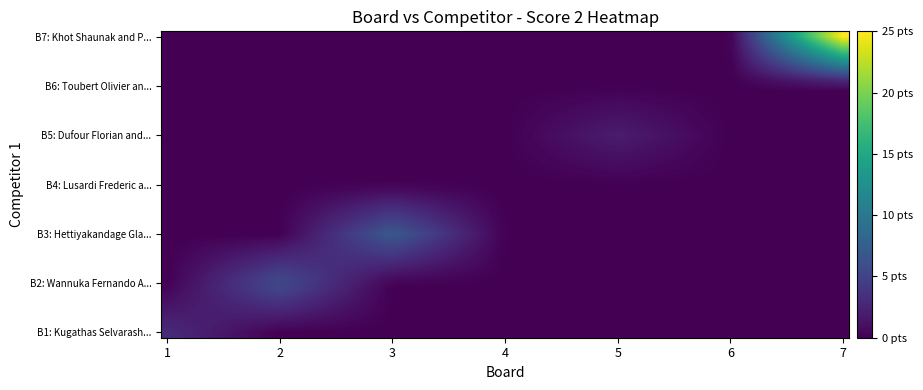

Which series has the largest total across all categories?

Khot Shaunak and Palande Vinay